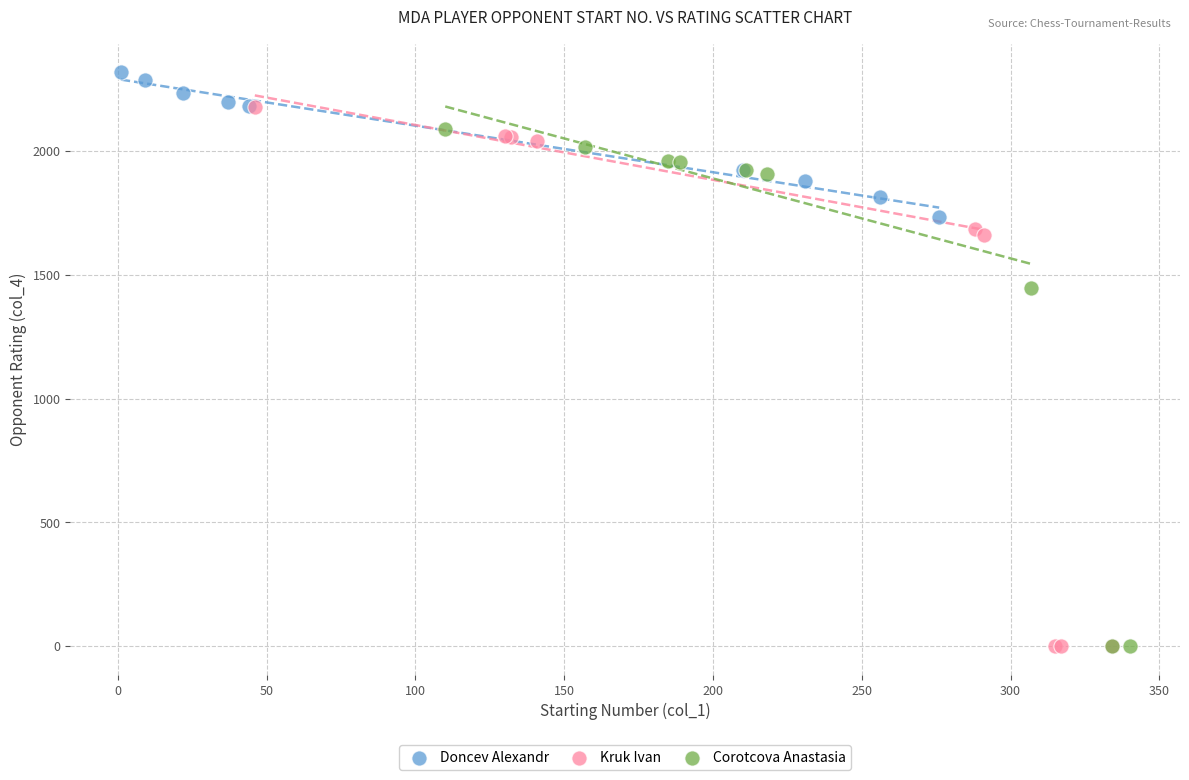

Which series contains the highest Y value?

Doncev Alexandr